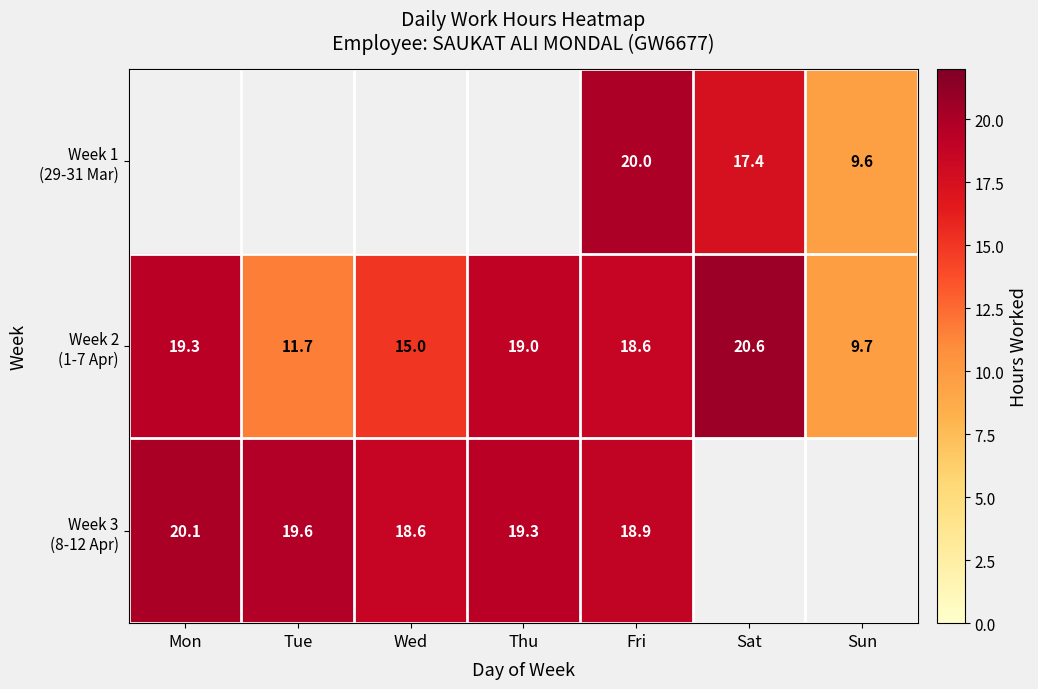

Is the value of Week 2 (1-7 Apr) at Thu greater than the value of Week 1 (29-31 Mar) at Sun?

Yes